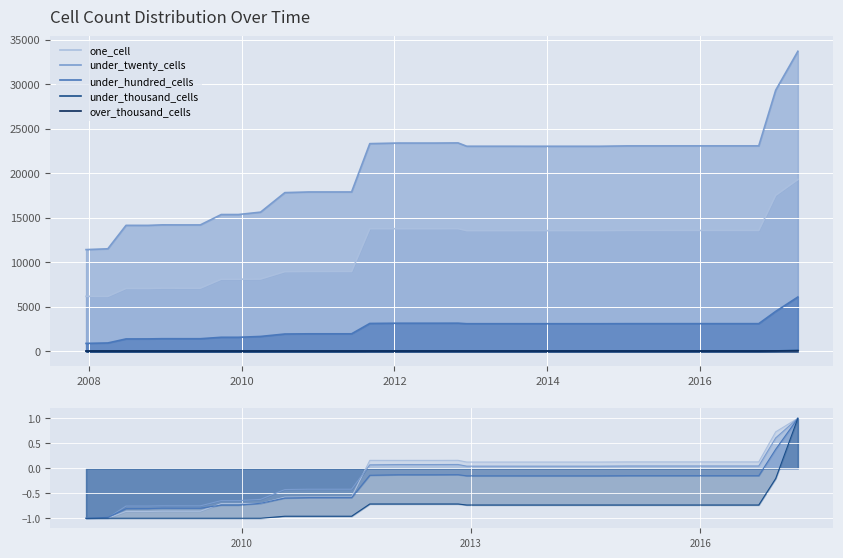

Which series has the widest spread of values?

under_twenty_cells